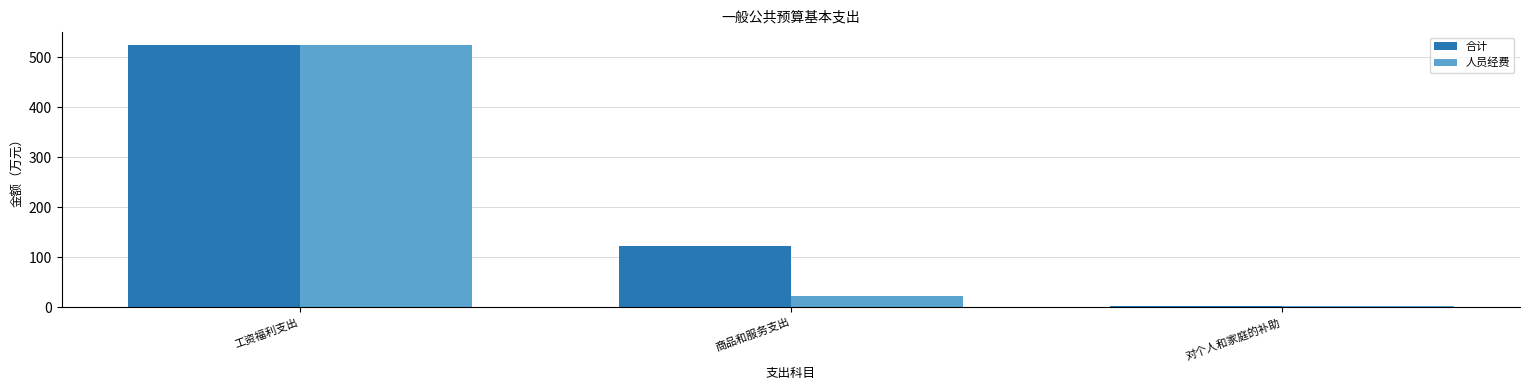

Between 工资福利支出 and 商品和服务支出, which series saw the biggest shift?

人员经费